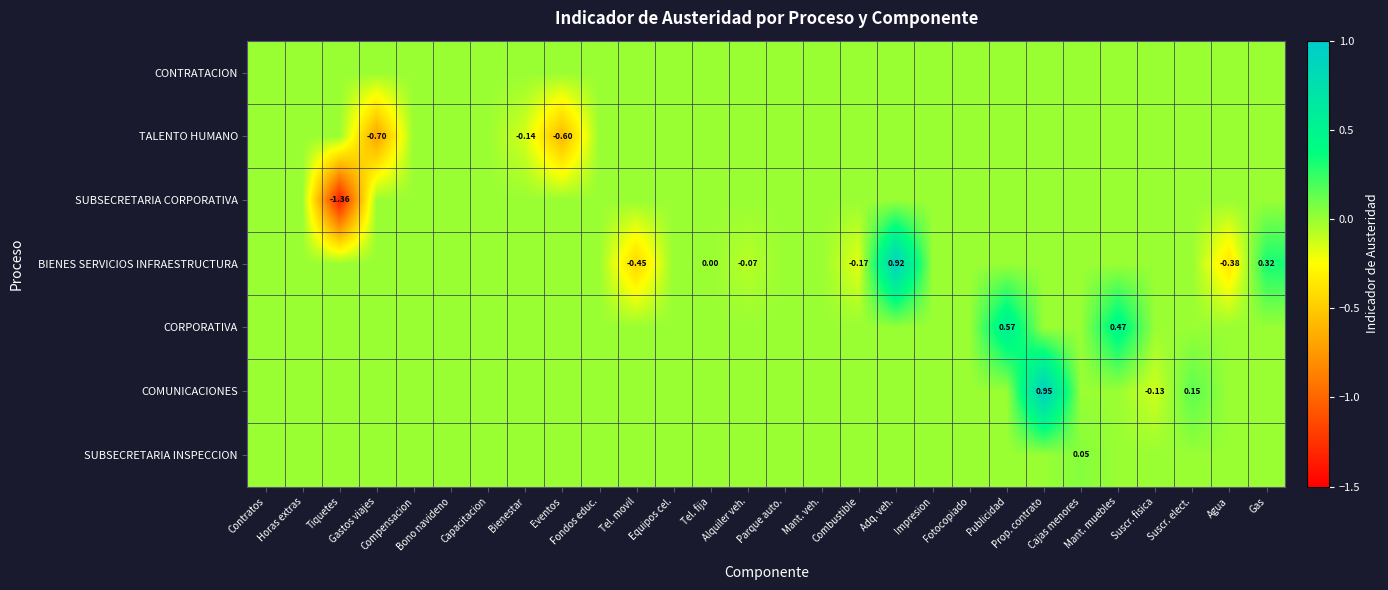

Which series has the largest total across all categories?

CORPORATIVA